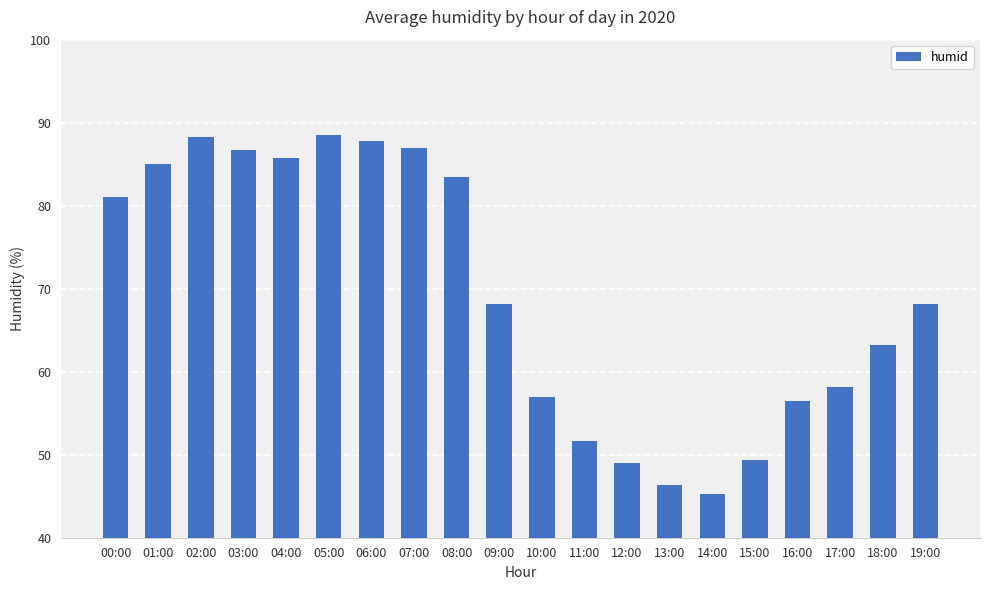

Between 11:00 and 10:00, which is larger?

10:00